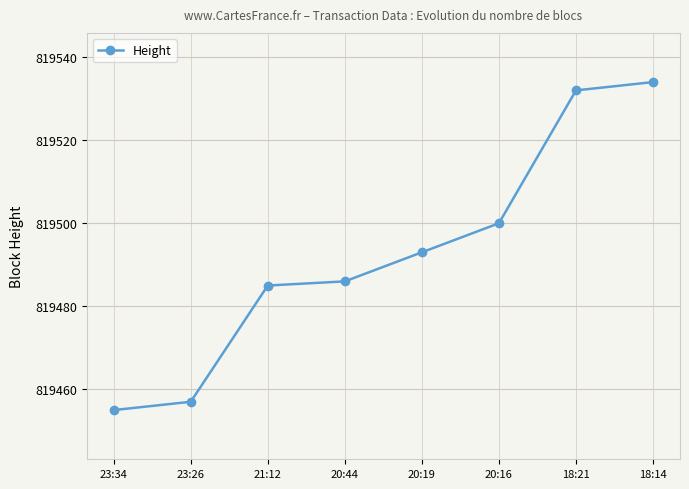

The value at 20:44 is 819486. True or false?

True